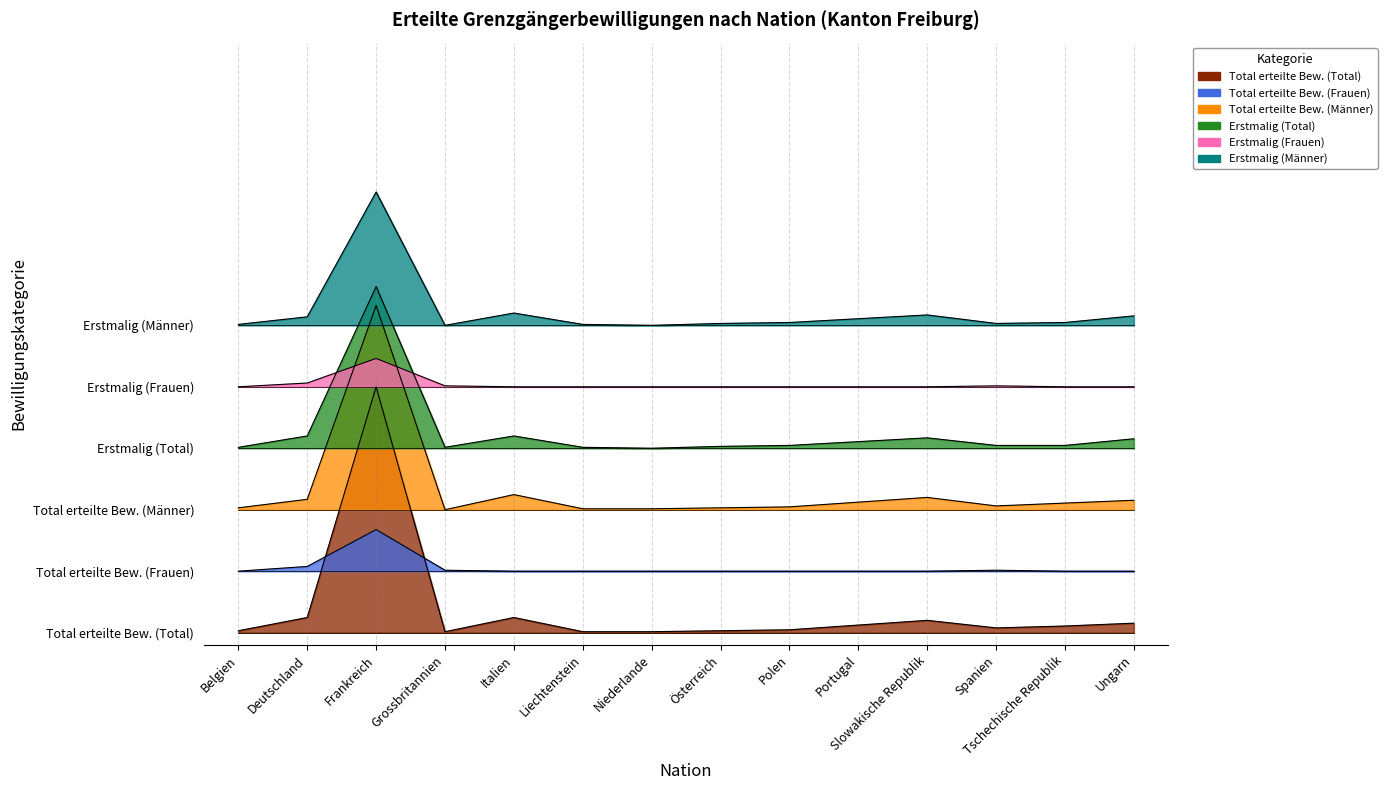

Does the chart display data point markers on the line(s)?

No